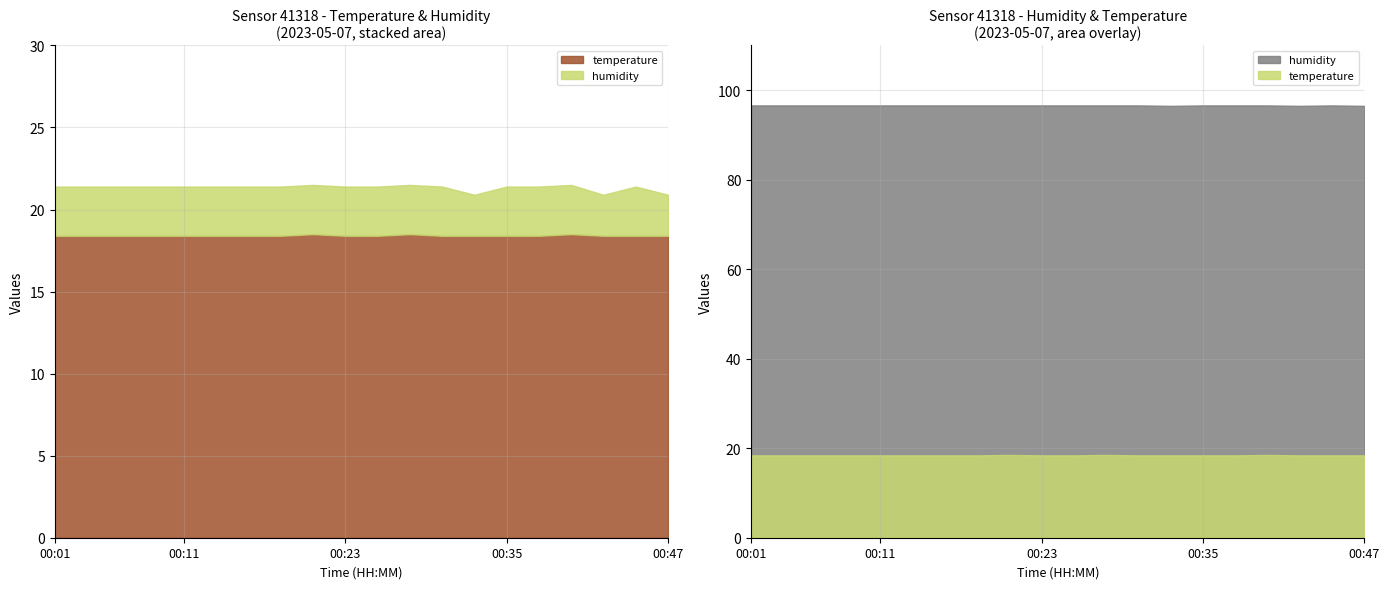

What is the sum of all humidity values?

1931.7